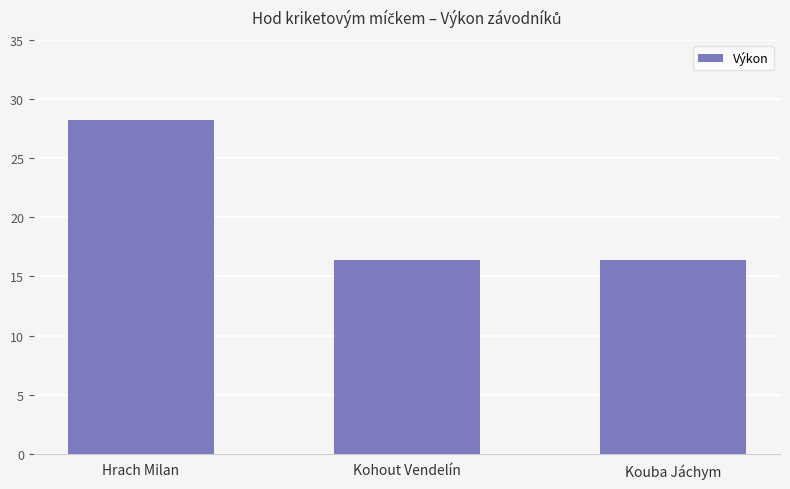

What is the difference between the values at Hrach Milan and Kohout Vendelín?

11.8